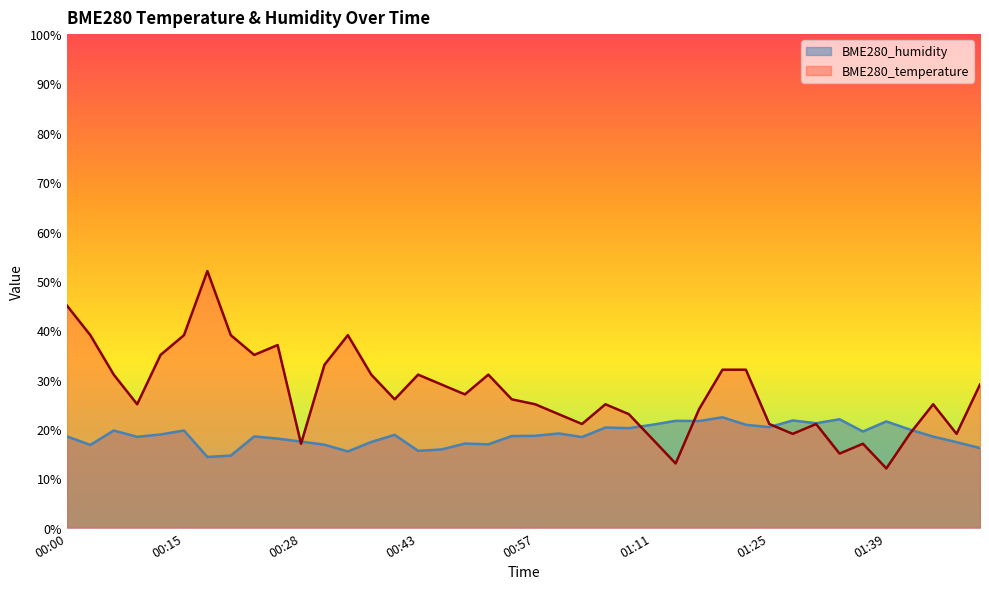

Reading right to left, what are all the values shown in this chart?

BME280_temperature: 29.0	19.0	25.0	19.0	12.0	17.0	15.0	21.0	19.0	21.0	32.0	32.0	24.0	13.0	18.0	23.0	25.0	21.0	23.0	25.0	26.0	31.0	27.0	29.0	31.0	26.0	31.0	39.0	33.0	17.0	37.0	35.0	39.0	52.0	39.0	35.0	25.0	31.0	39.0	45.0
BME280_humidity: 16.1	17.3	18.4	19.9	21.5	19.5	22.0	21.2	21.7	20.4	20.8	22.4	21.6	21.6	20.8	20.2	20.3	18.4	19.1	18.6	18.6	16.9	17.0	15.8	15.6	18.8	17.4	15.4	16.8	17.4	18.0	18.5	14.6	14.3	19.7	18.9	18.4	19.7	16.8	18.5